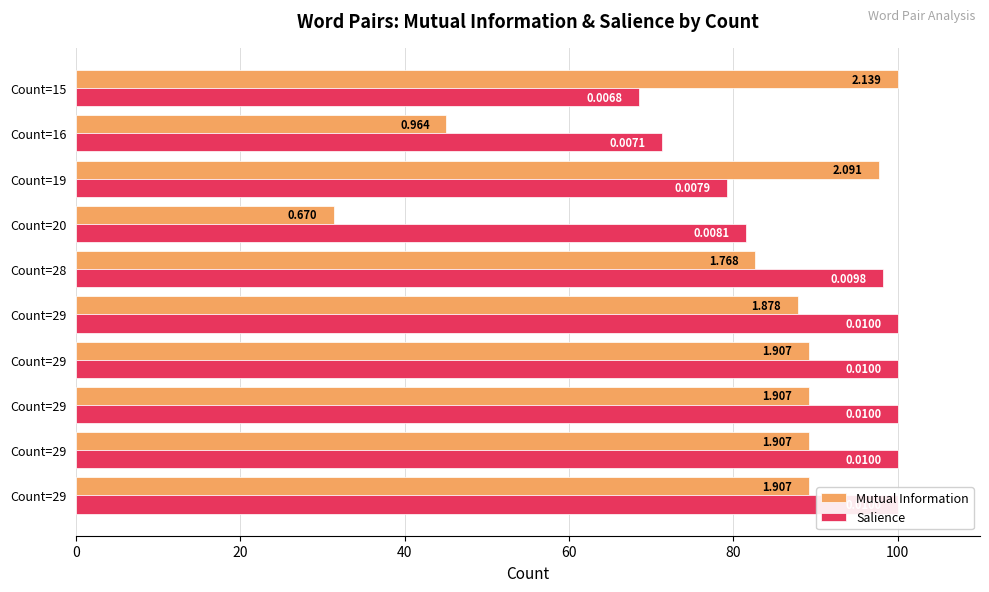

Reading left to right, list all the values displayed in this chart.

Mutual Information: 89.2	89.2	89.2	89.2	87.8	82.6	31.3	97.7	45.1	100.0
Salience: 100.0	100.0	100.0	100.0	100.0	98.2	81.6	79.2	71.3	68.5